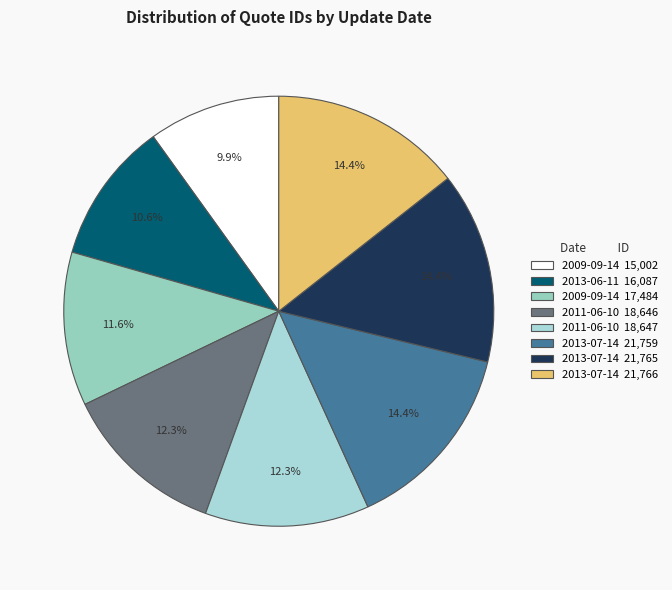

Is there any slice that represents more than half of the pie?

No